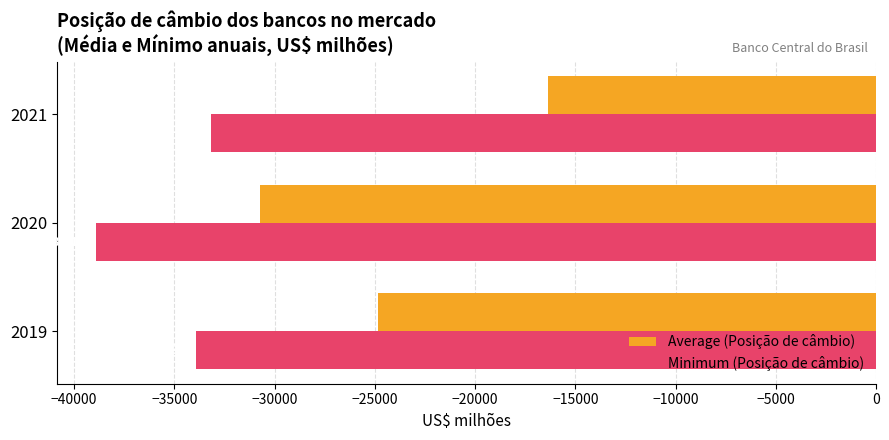

Which series has the widest spread of values?

Average (Posição de câmbio)